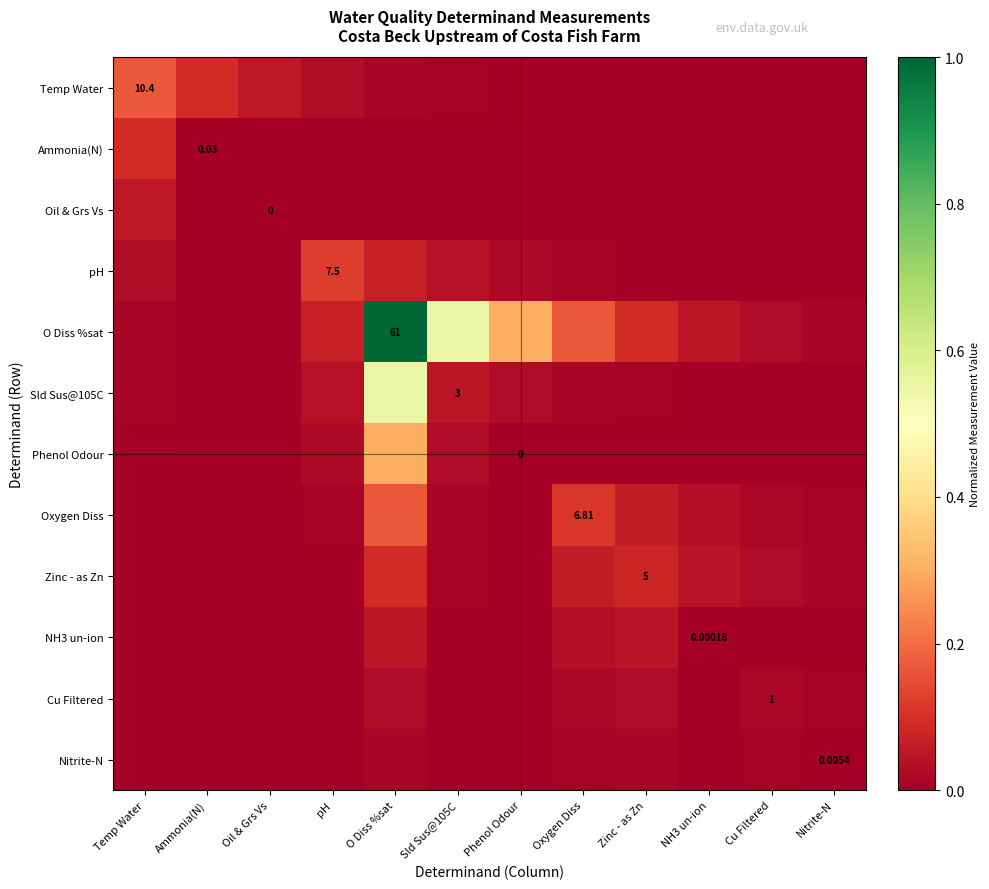

Which category has the lowest value in the Sld Sus@105C series?

Oil & Grs Vs